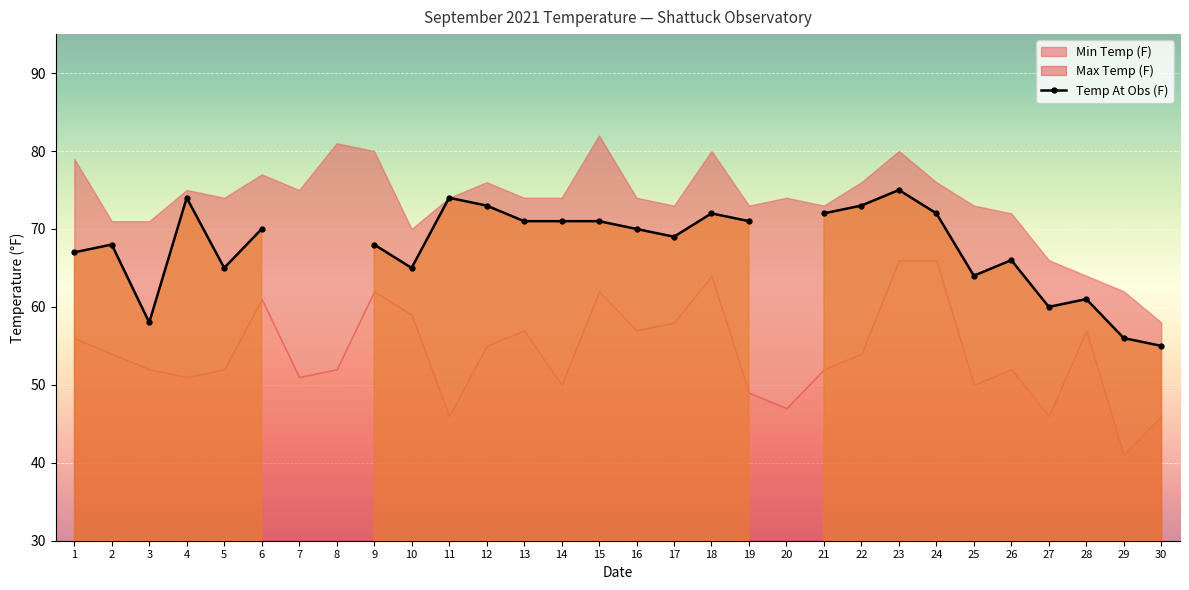

The value at 23 is 75.0. True or false?

True